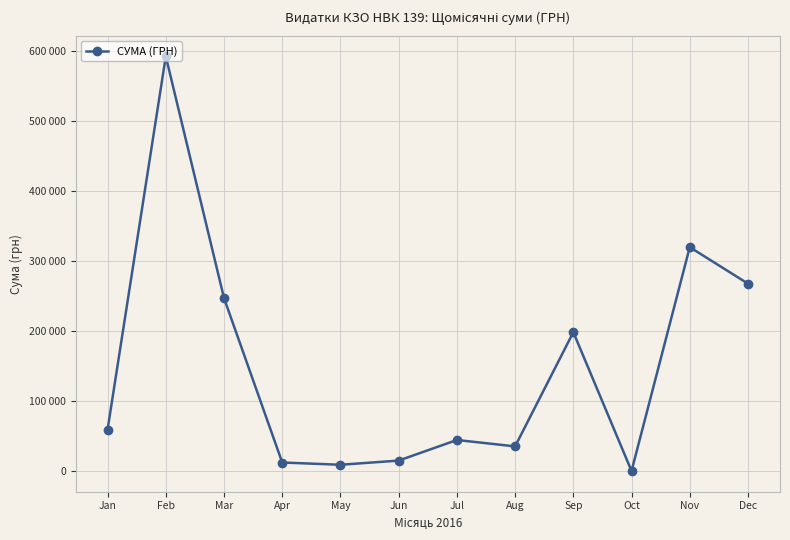

Which label corresponds to the largest value in the chart?

Feb